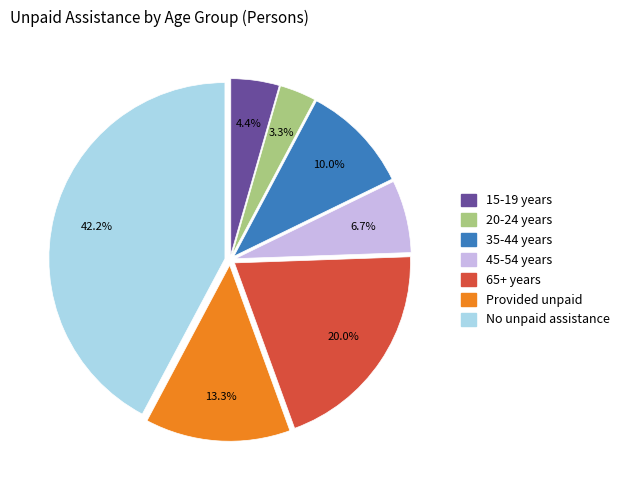

Is there a majority slice in this chart?

No